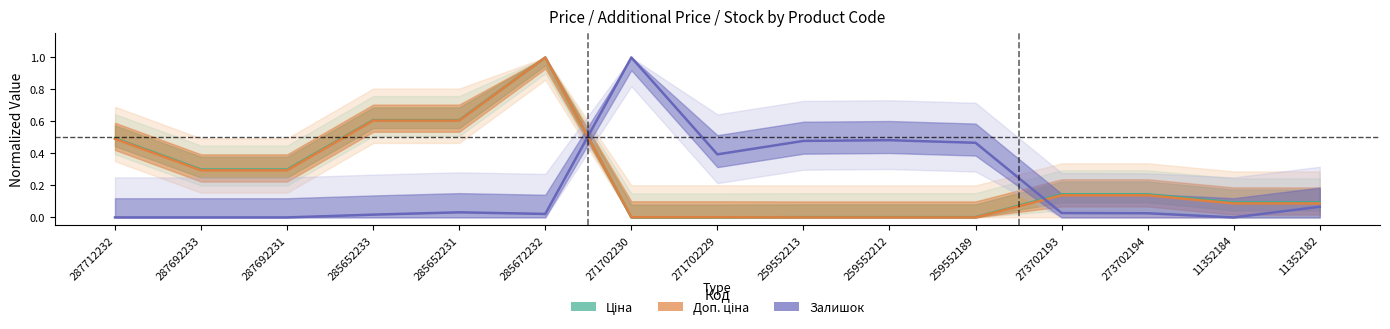

What is the average value of the Доп. ціна series?

0.2